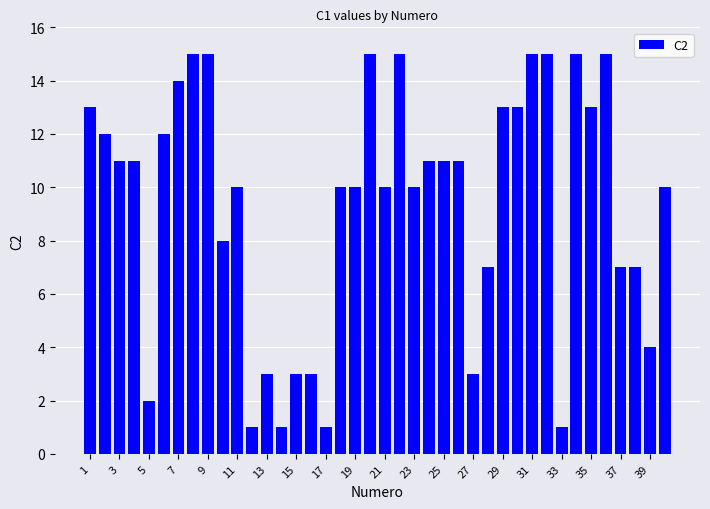

What is the value of the 17th bar from the left?

1